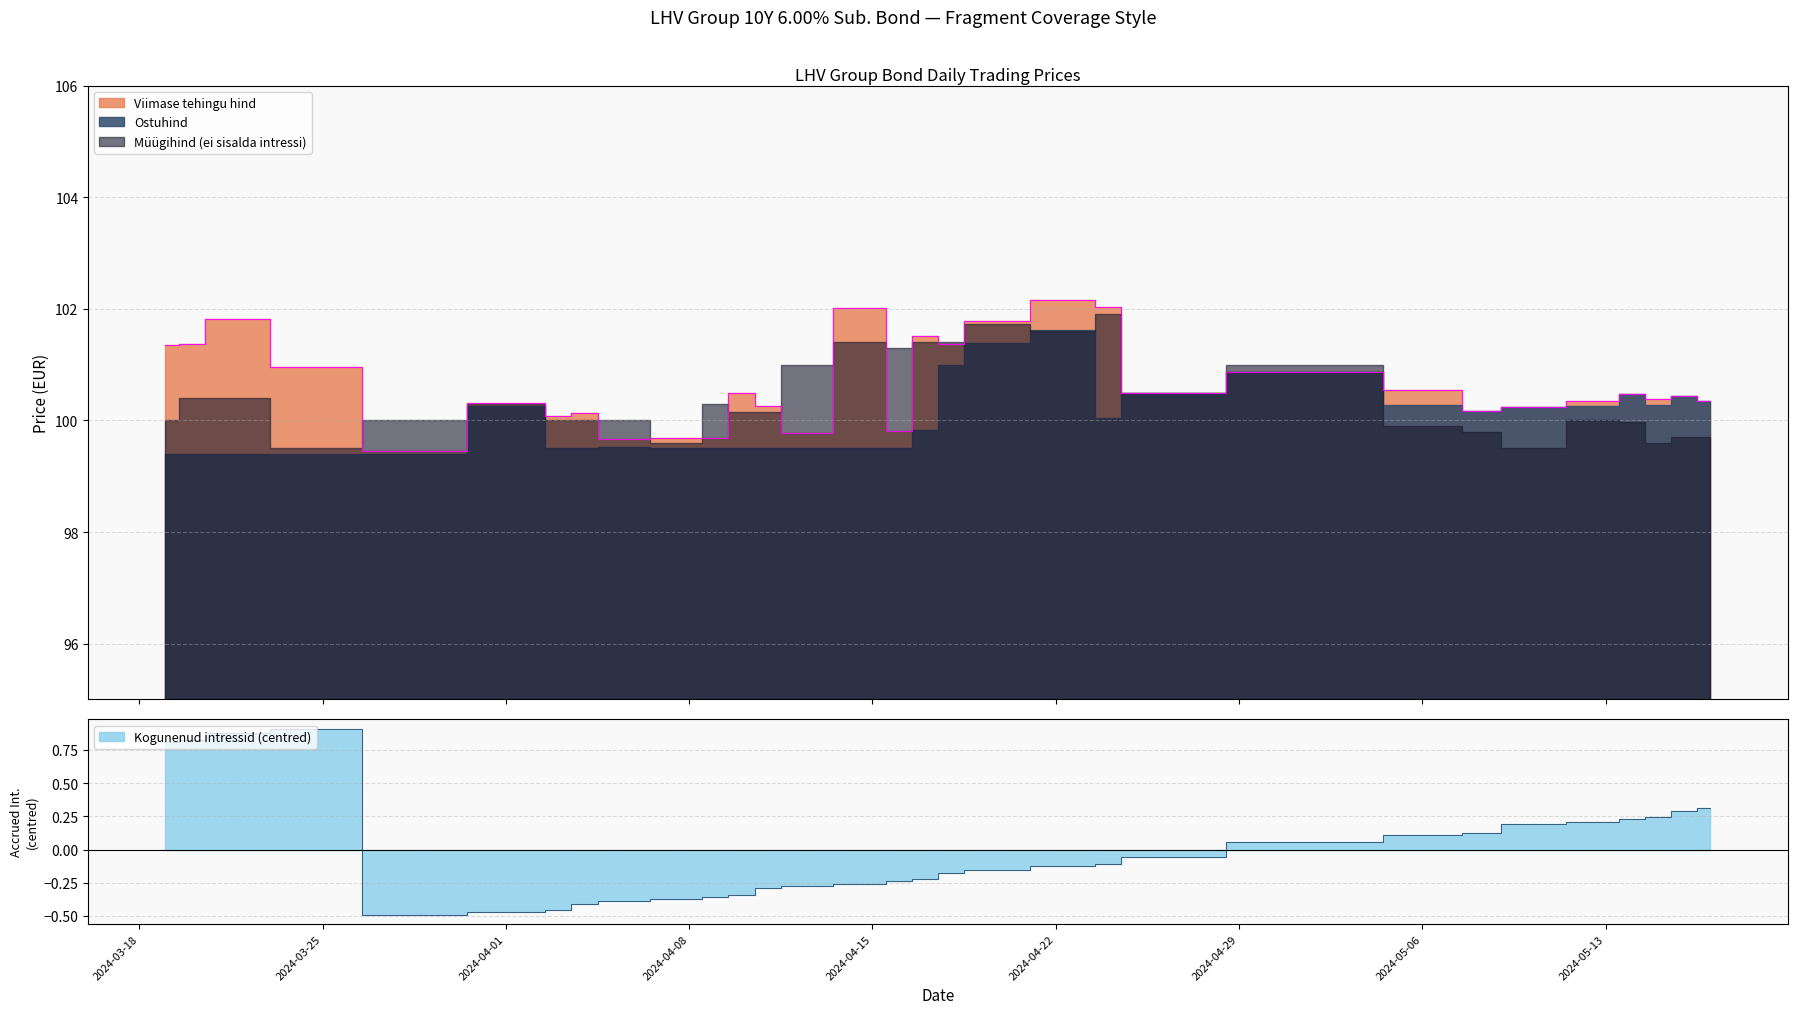

How many interior local peaks does the Viimase tehingu hind series have?

10